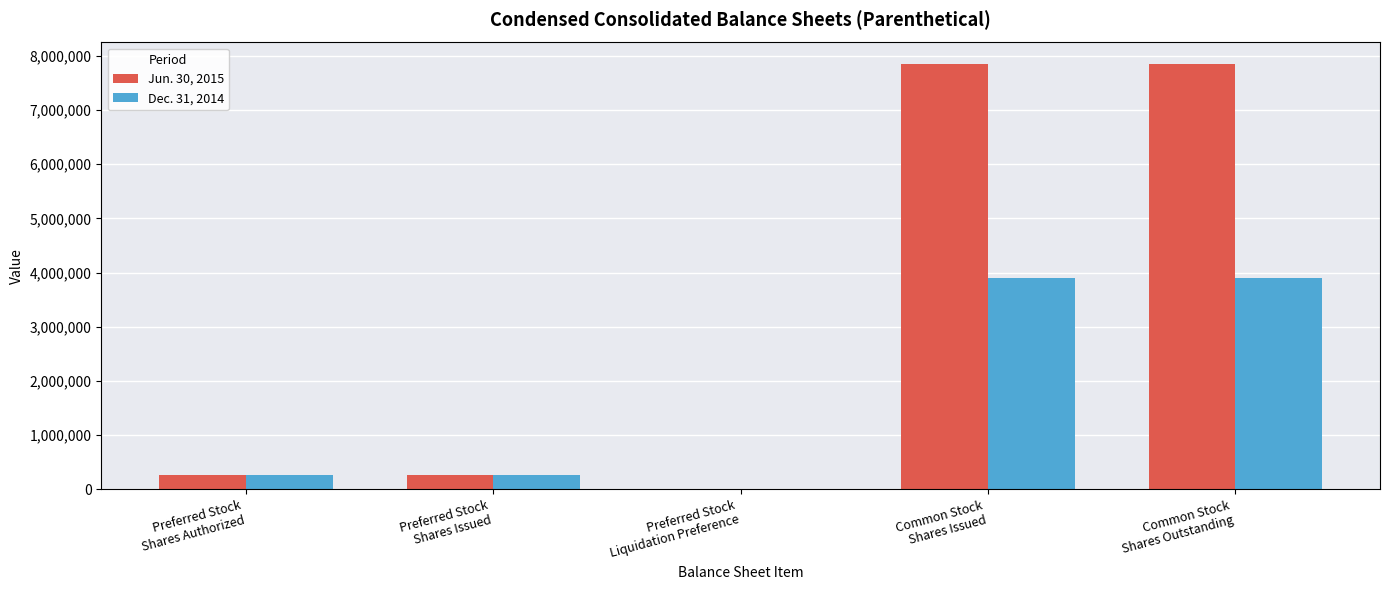

What is the greatest value displayed?

7856325